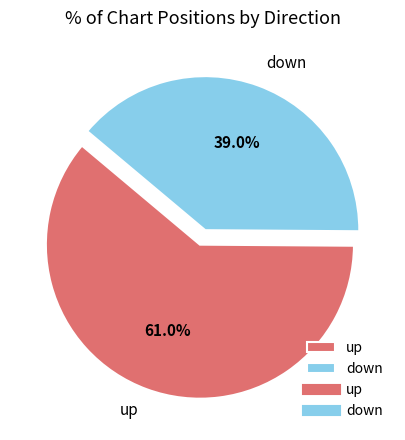

Combined, what portion of the pie is up and down?

100.0%